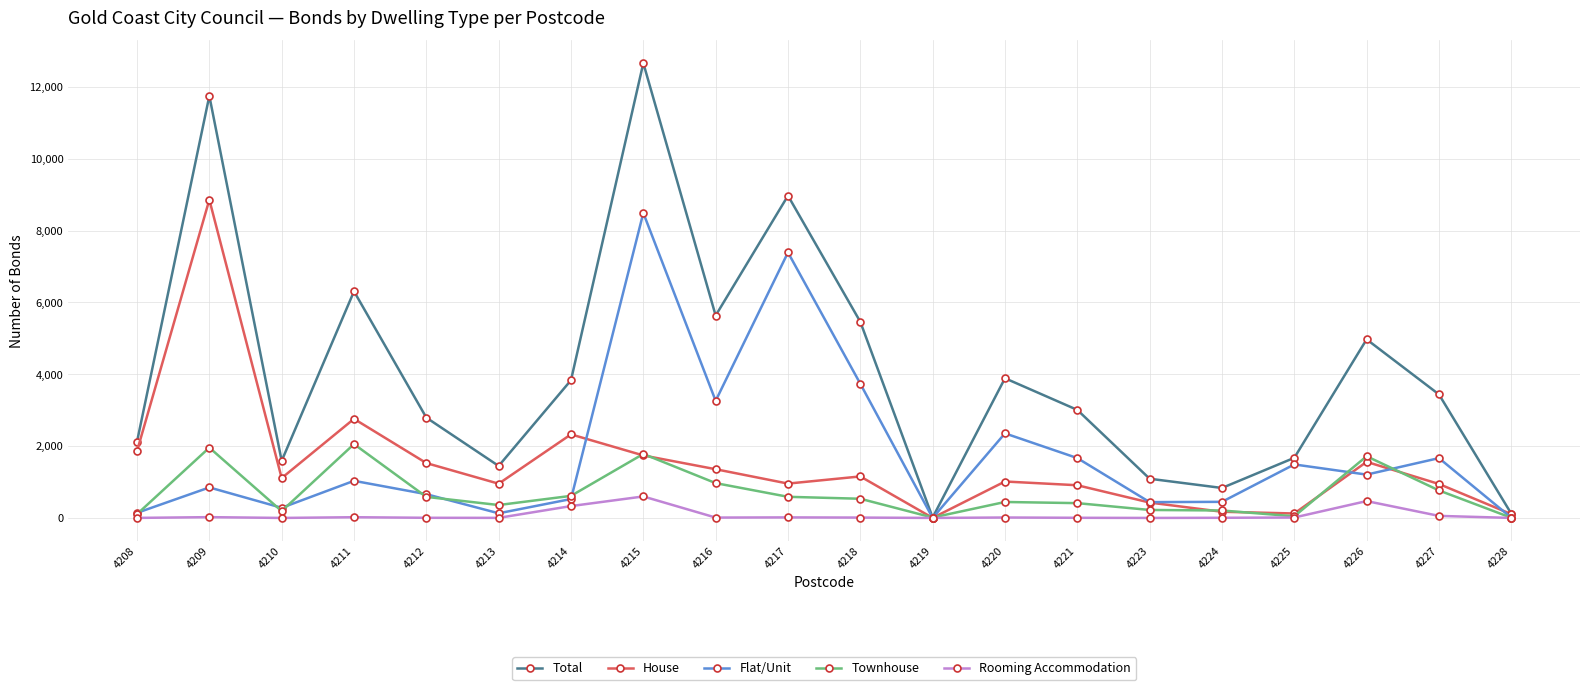

Rank the series at 4209 from highest to lowest value.

Total, House, Townhouse, Flat/Unit, Rooming Accommodation